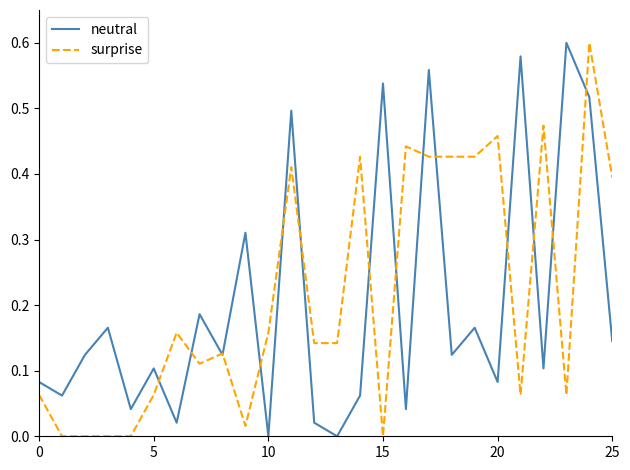

Which series has the largest total across all categories?

surprise